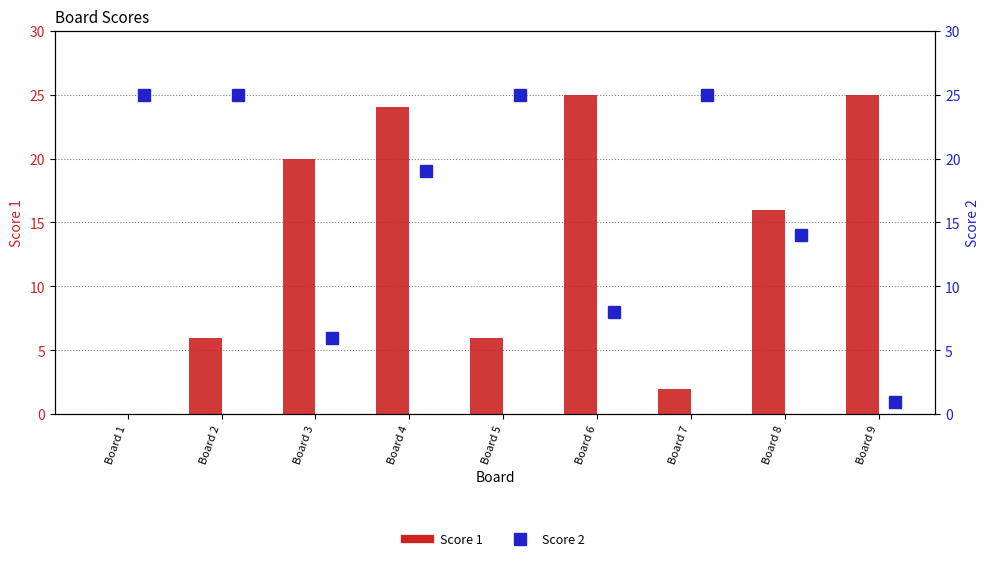

Where is Score 1 nearest to the value 12?

Board 8